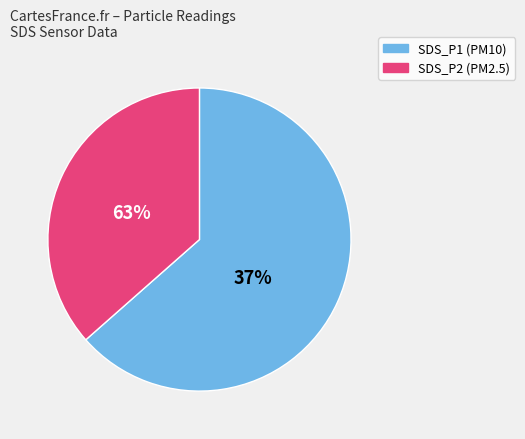

To the nearest percent, what percentage of the pie is SDS_P1?

64%